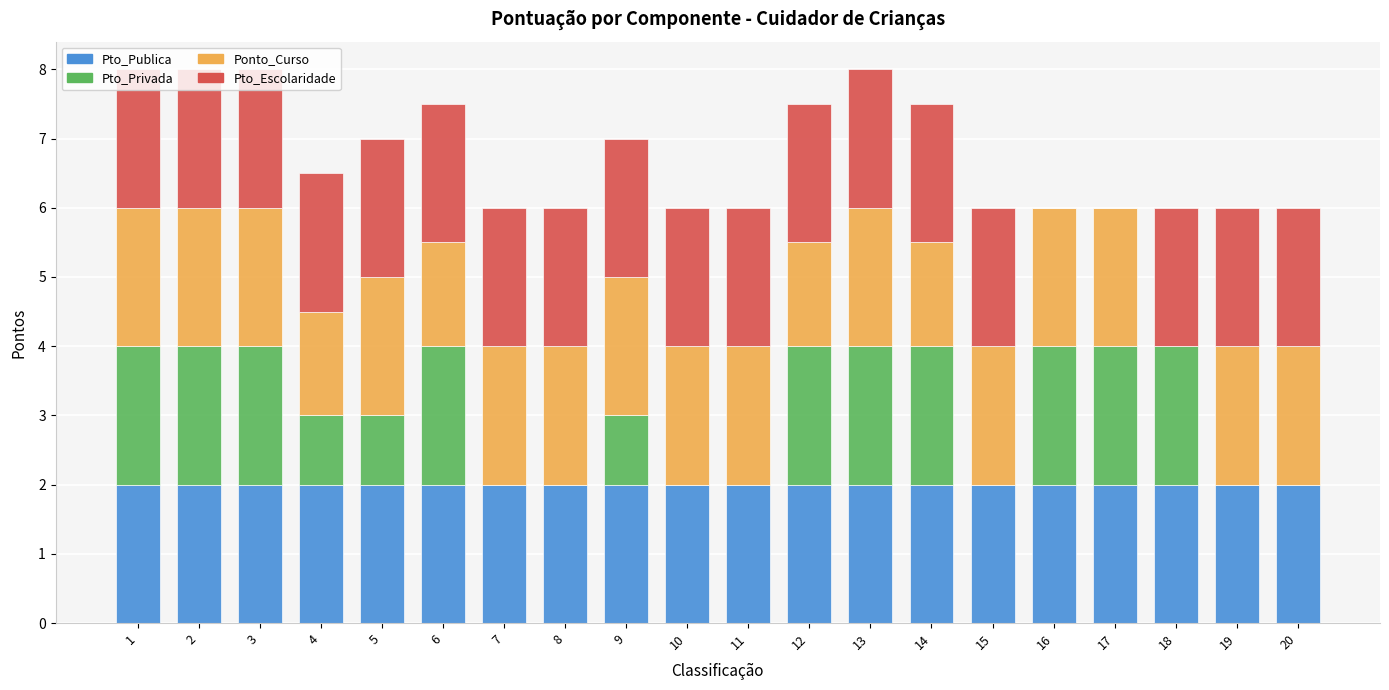

The Pto_Publica series shows 2.6 at 5. True or false?

False